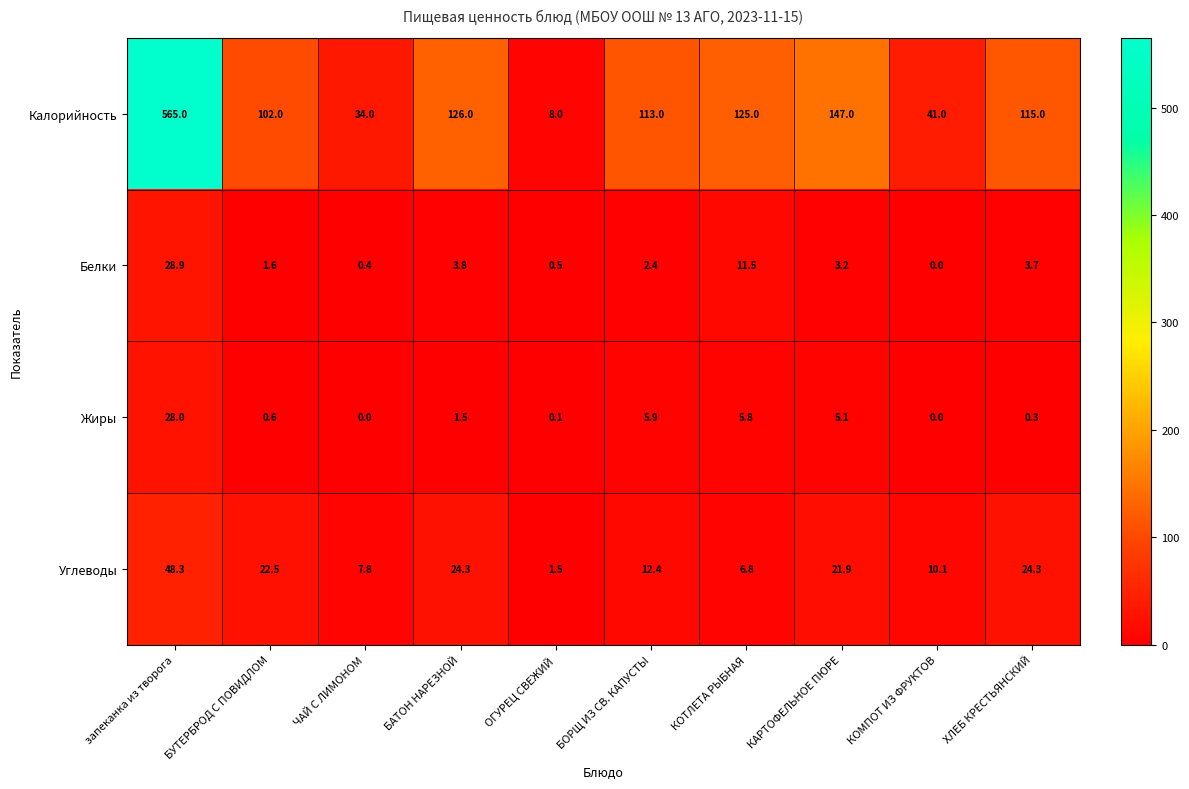

At which label does Белки reach its minimum?

КОМПОТ ИЗ ФРУКТОВ